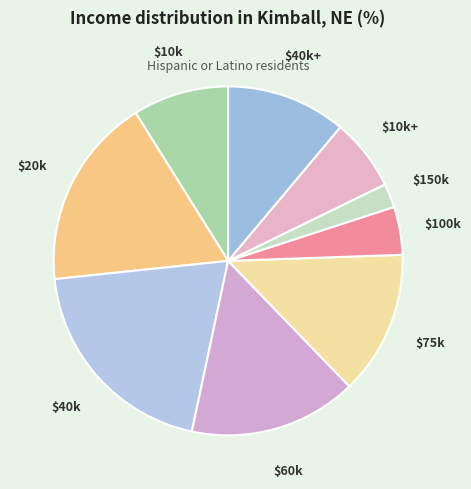

Is it true that $150k is 2% of the pie?

True